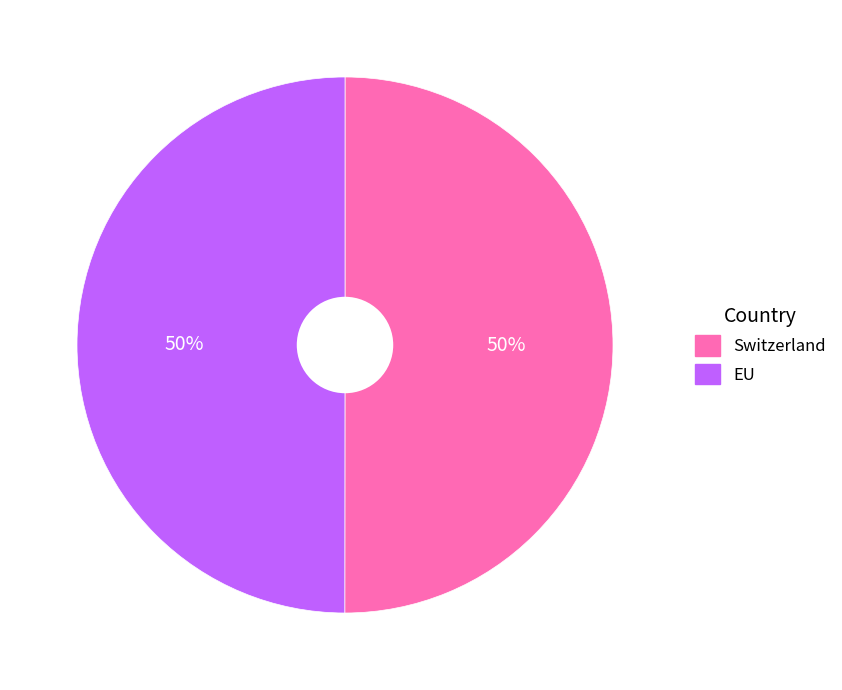

True or false: EU accounts for 40% of the total.

False